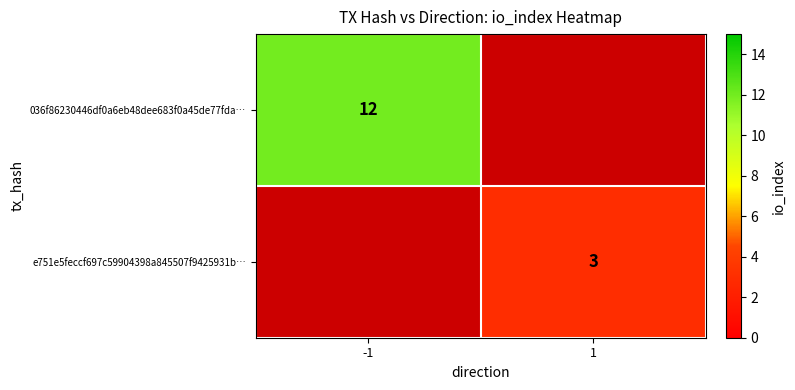

What is the minimum value shown in the chart?

3.0